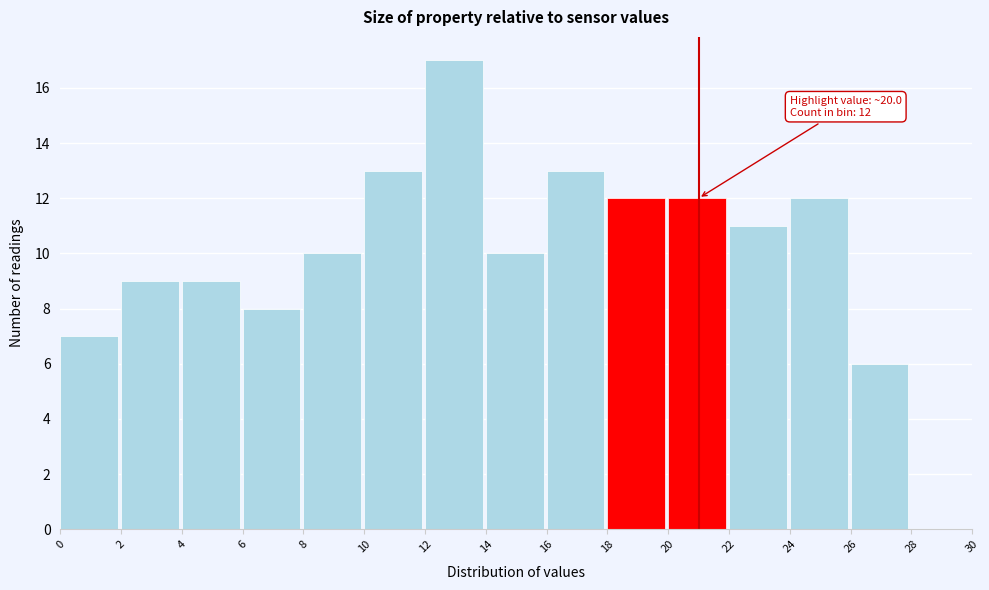

Which range on the x-axis has the tallest bar?

12 to 14